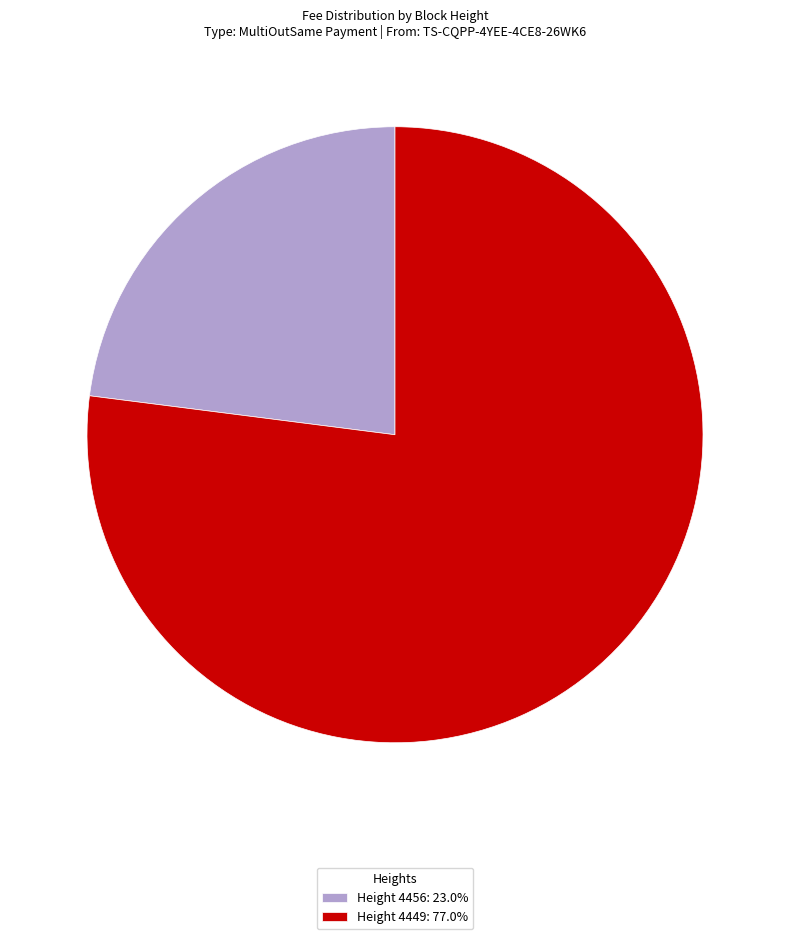

Does Height 4456: 23.0% account for over 50% of the chart?

No